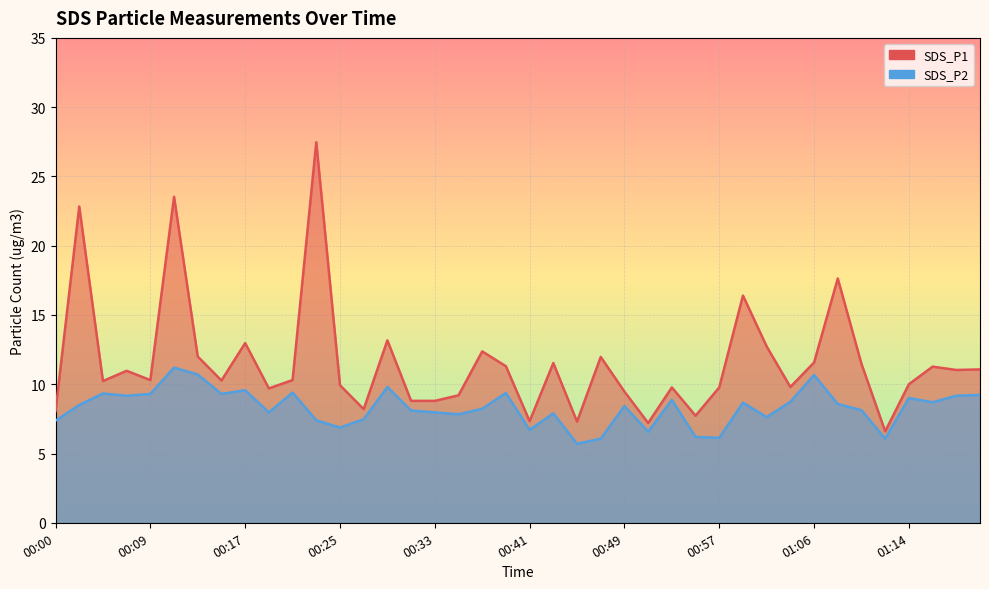

The SDS_P2 series shows 4.1 at 00:53. True or false?

False